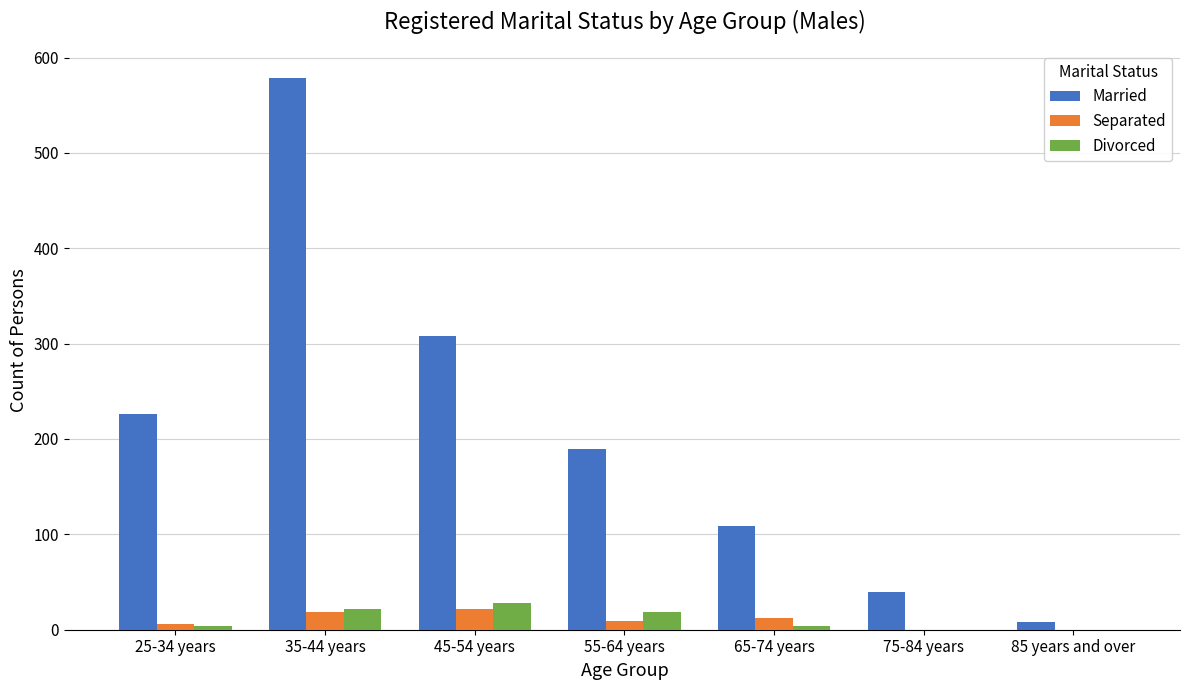

Reading left to right, transcribe all the data shown in this chart.

Married: 226	579	308	190	109	40	8
Separated: 6	19	22	9	12	0	0
Divorced: 4	22	28	19	4	0	0